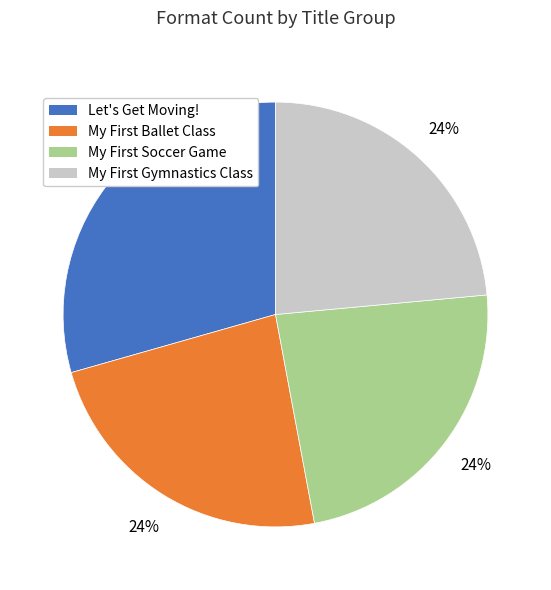

What is the largest slice in the pie chart?

Let's Get Moving!